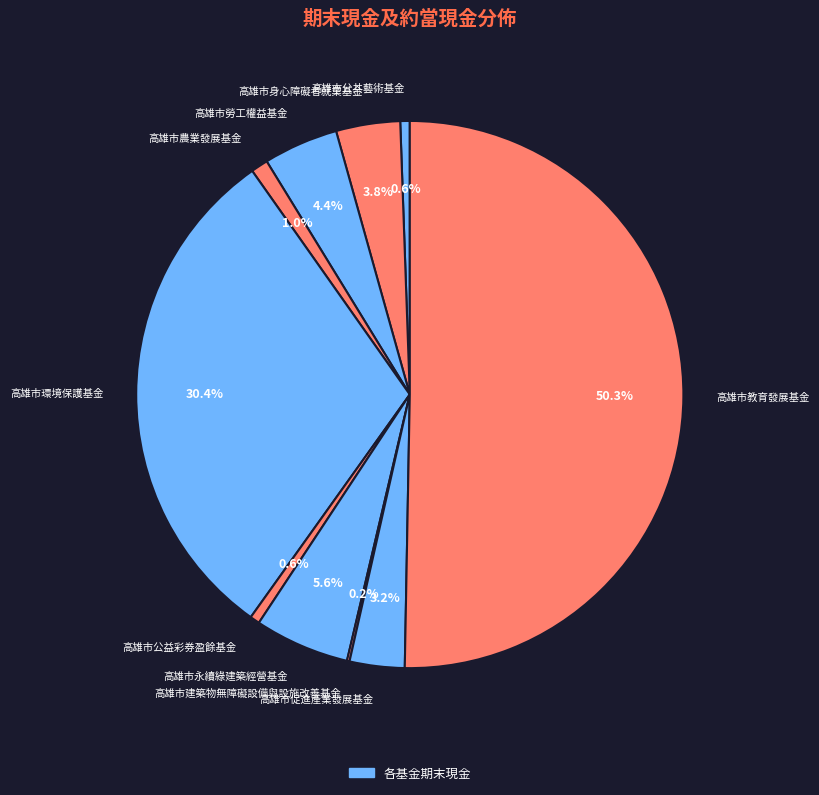

Which slice represents more than half of the pie?

高雄市教育發展基金